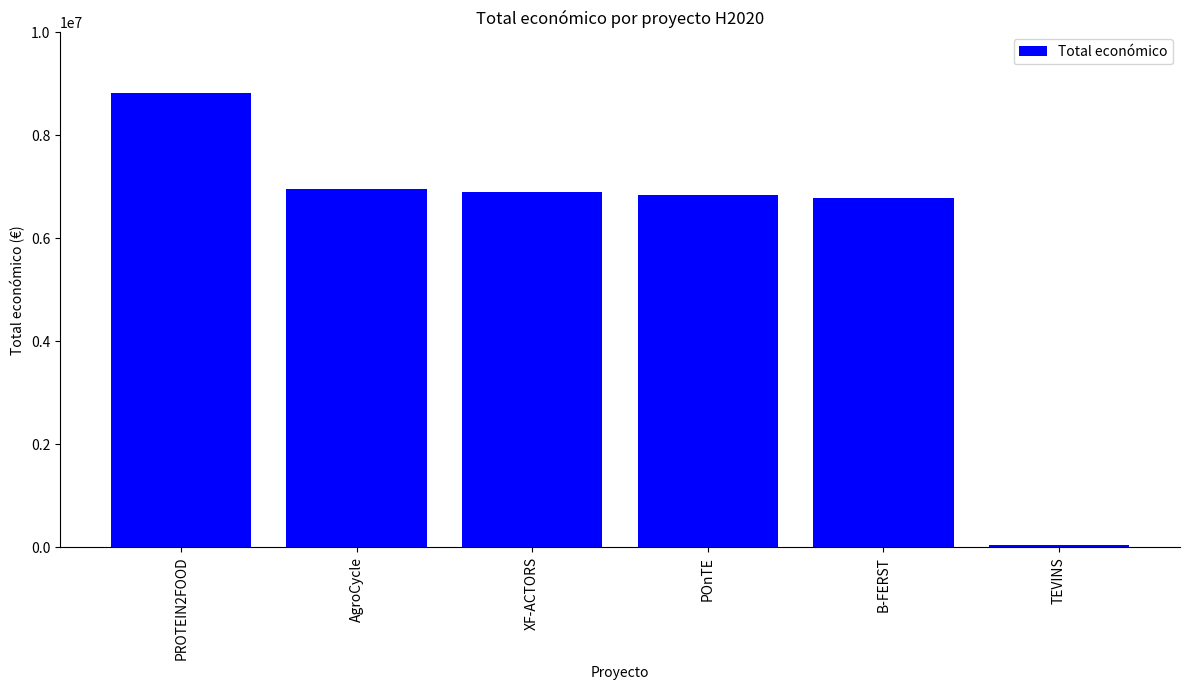

What is the difference between the second highest and second lowest values?

173218